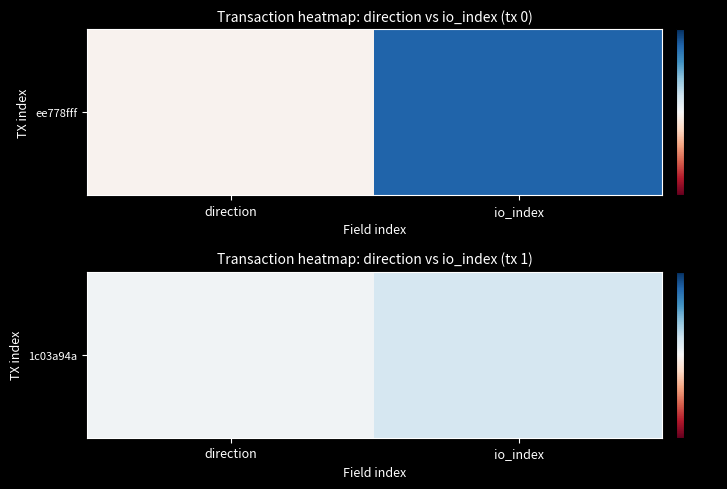

Reading left to right, extract all data points from this chart.

1	5